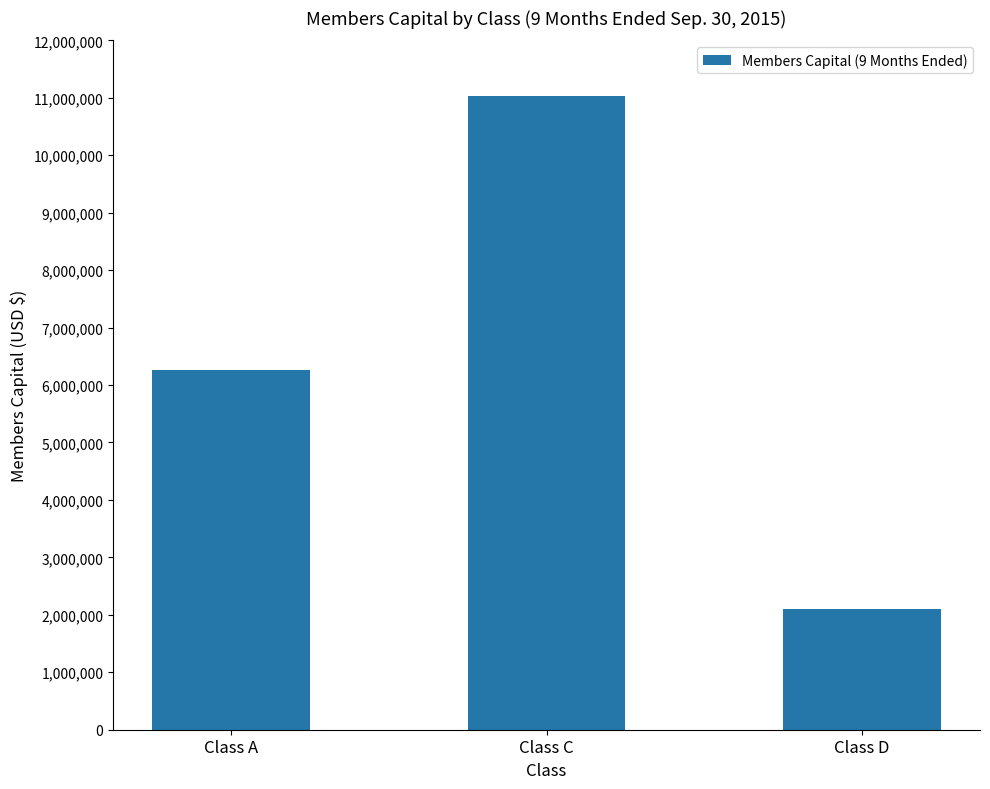

How many distinct data groups are displayed?

1